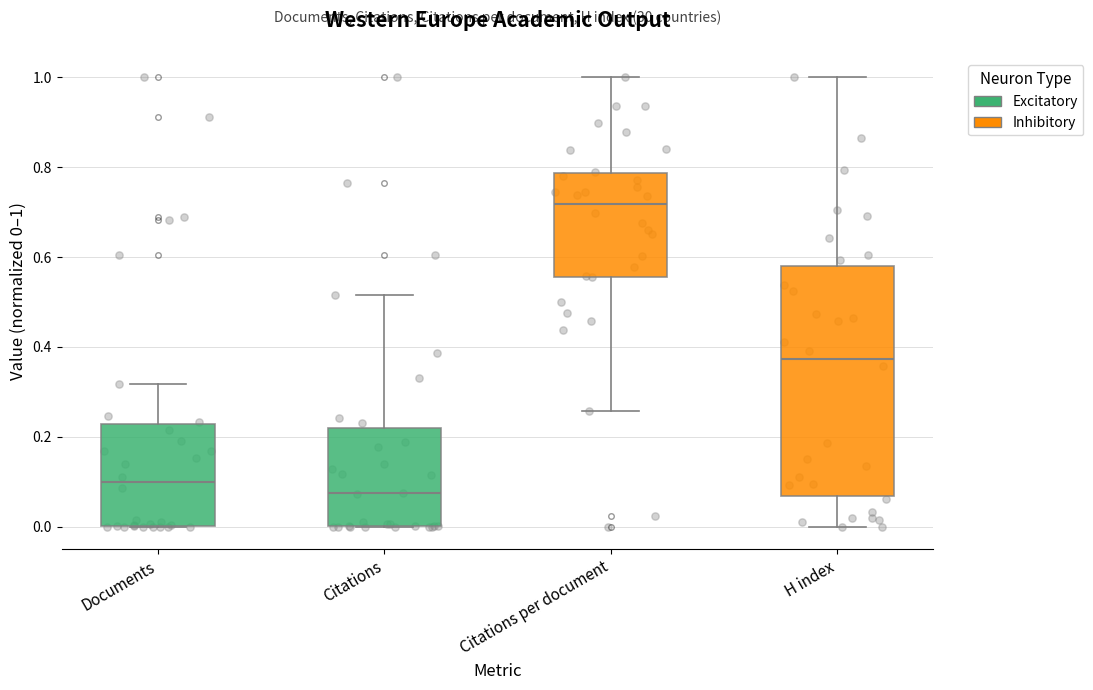

Reading left to right, read every box against the y-axis: the position of its median line, the range the box covers, and the ends of its whiskers. The values are not printed on the chart, so give them approximately, as read against the axis.

Documents: median 0.10, box 0.00 to 0.22, whiskers 0.00 to 0.32
Citations: median 0.08, box 0.00 to 0.22, whiskers 0.00 to 0.52
Citations per document: median 0.72, box 0.56 to 0.78, whiskers 0.26 to 1.00
H index: median 0.38, box 0.06 to 0.58, whiskers 0.00 to 1.00